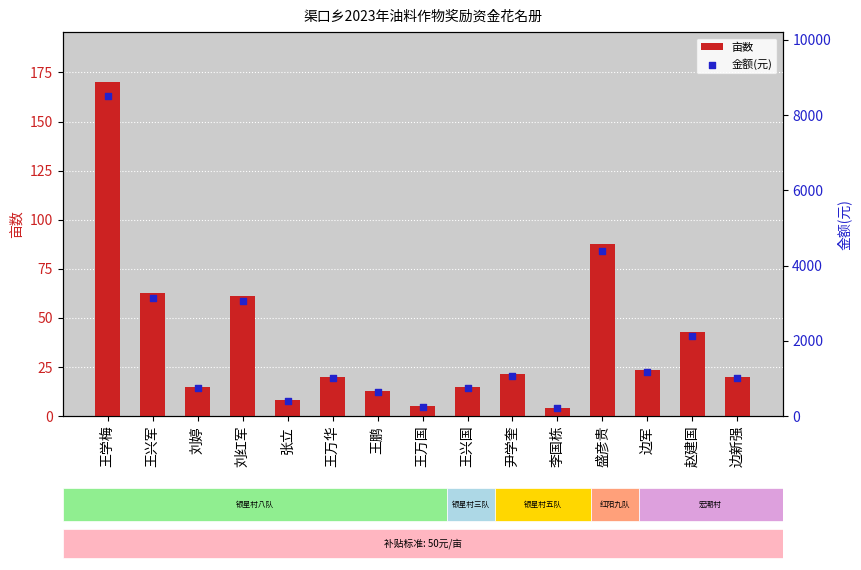

At how many categories does at least one series exceed 3428?

2